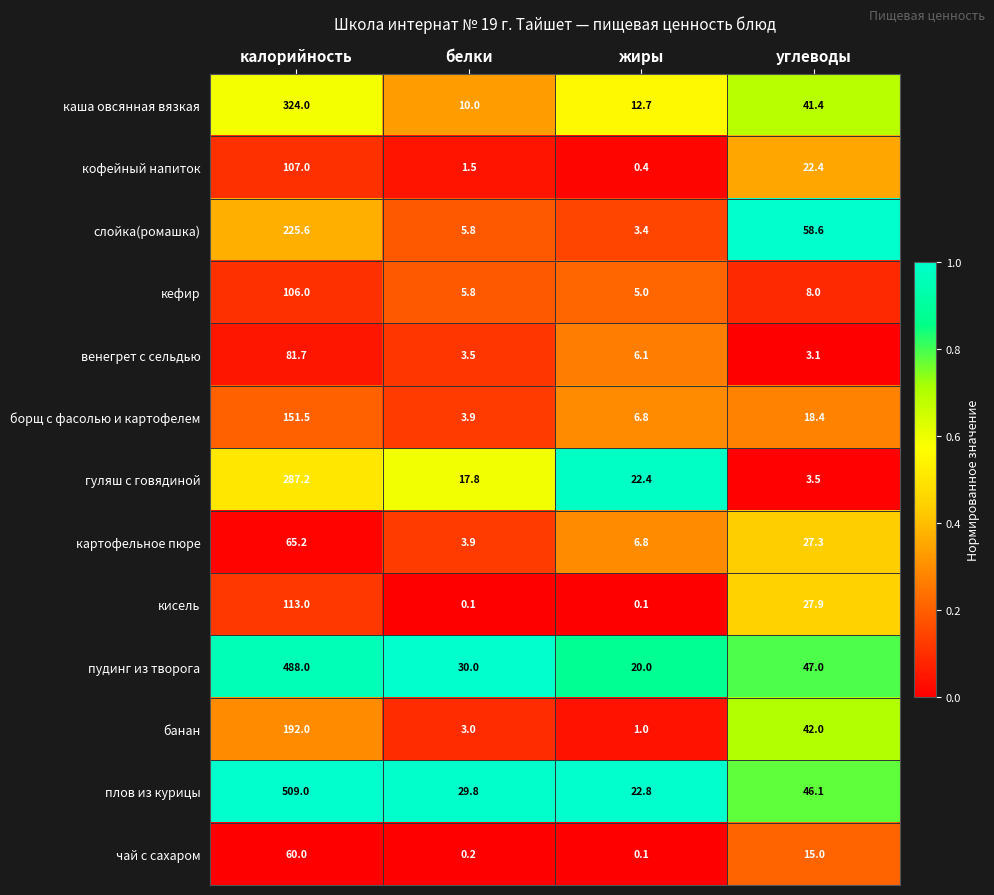

True or false: кефир has a value of 13.9 at углеводы.

False